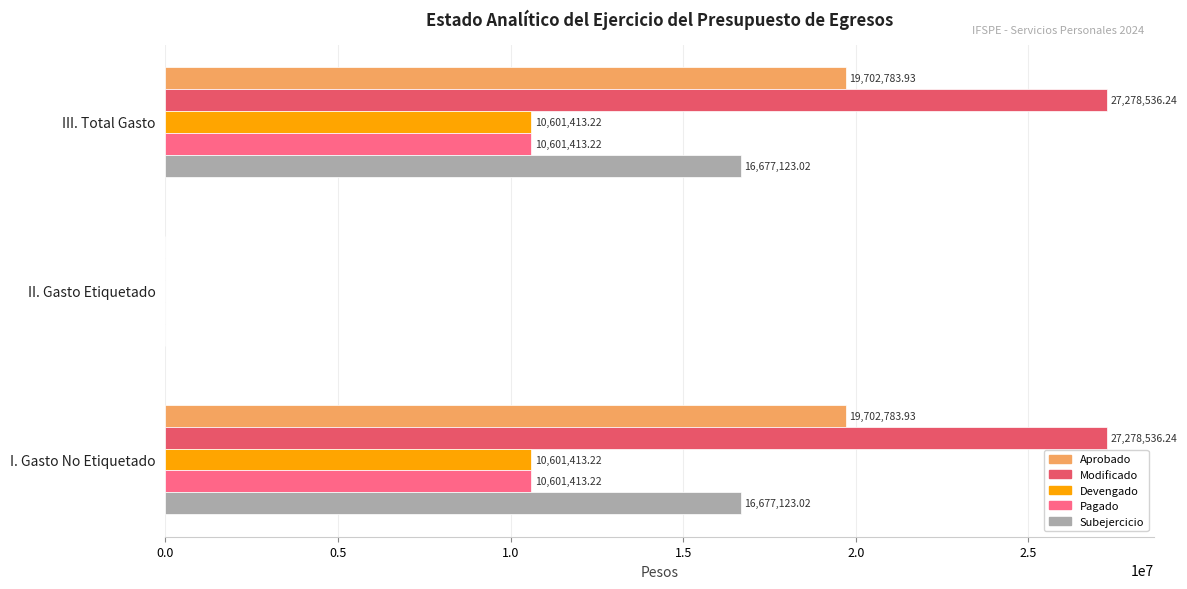

Which series has the largest total across all categories?

Modificado